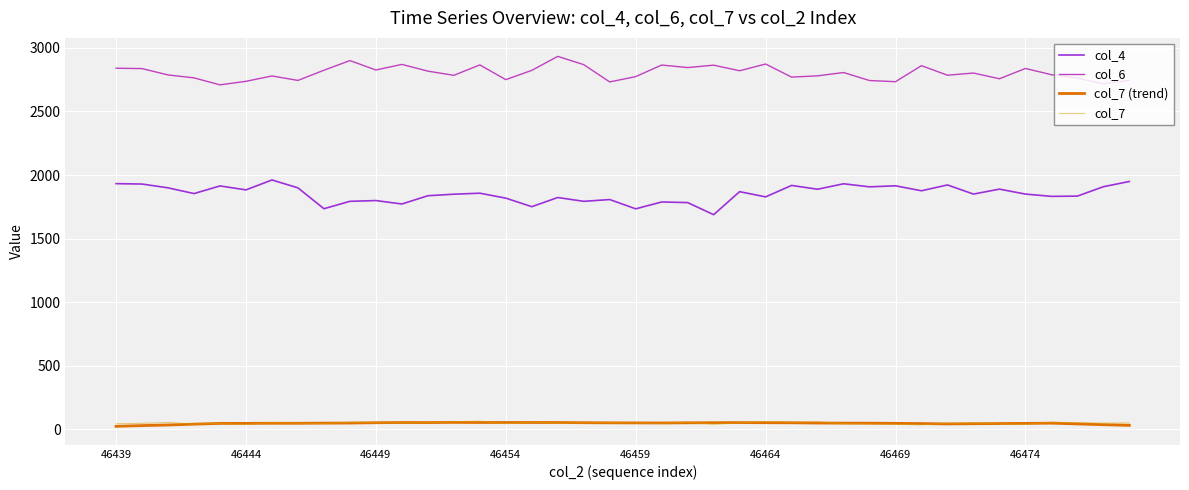

True or false: col_6 and col_7 intersect in this chart.

False